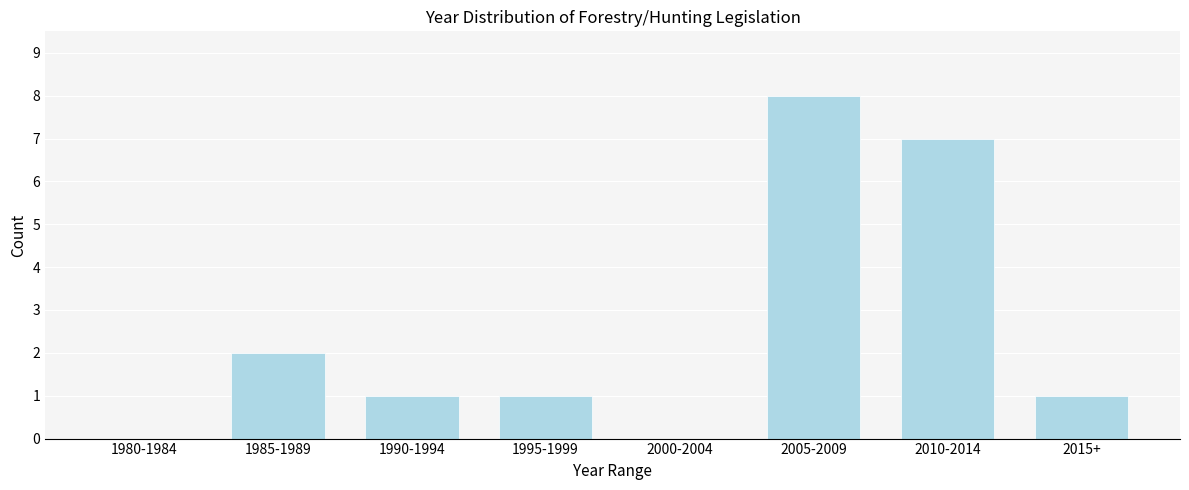

Reading right to left, list all the values displayed in this chart.

2015+=1	2010-2014=7	2005-2009=8	2000-2004=0	1995-1999=1	1990-1994=1	1985-1989=2	1980-1984=0